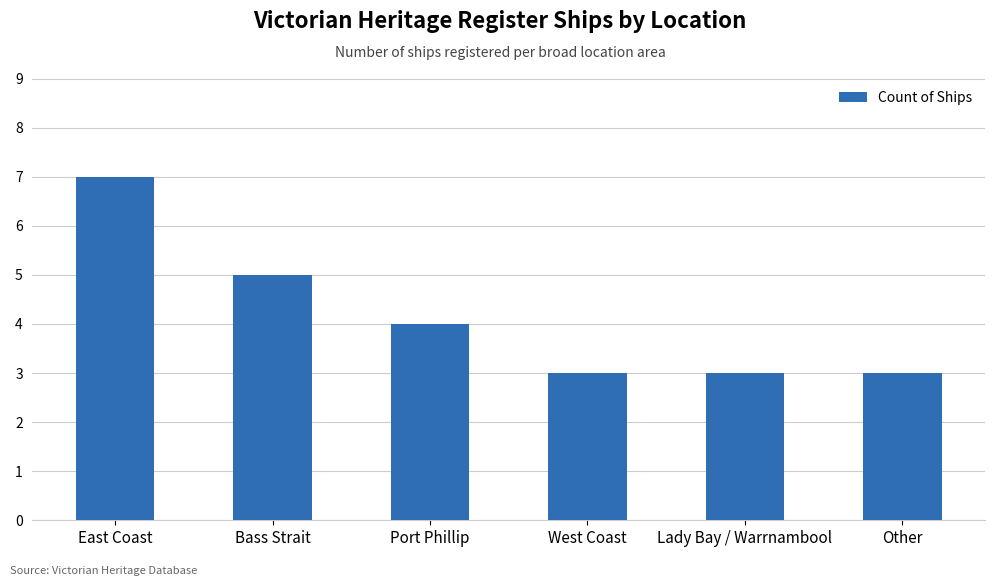

True or false: the data shows 3 at Lady Bay / Warrnambool.

True